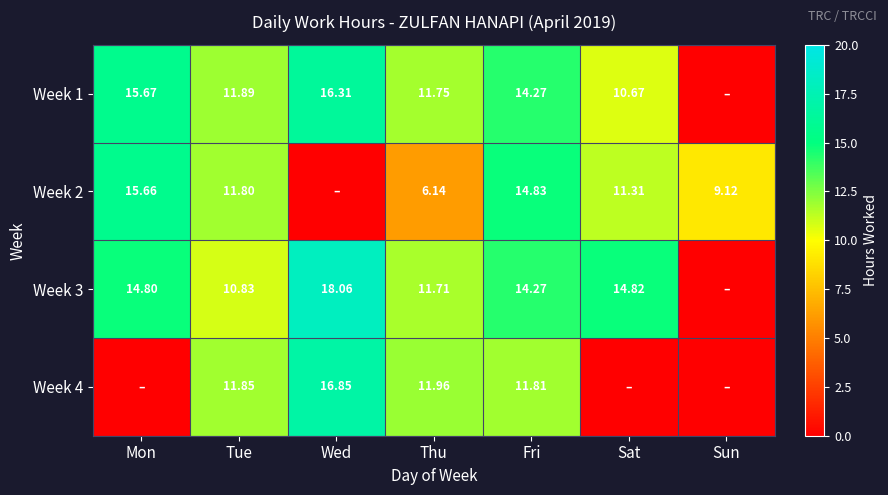

What is the difference between the maximum and second lowest values in the Week 1 series?

5.6